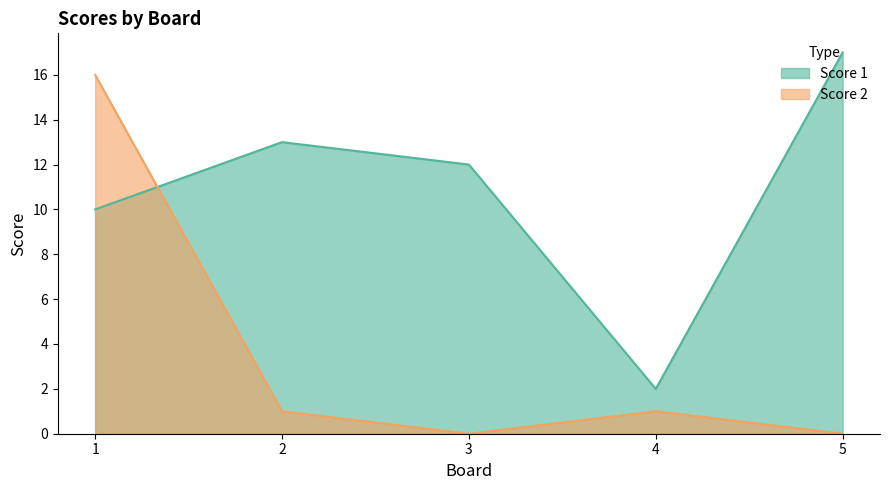

Rank the series by their average value, from lowest to highest.

Score 2, Score 1